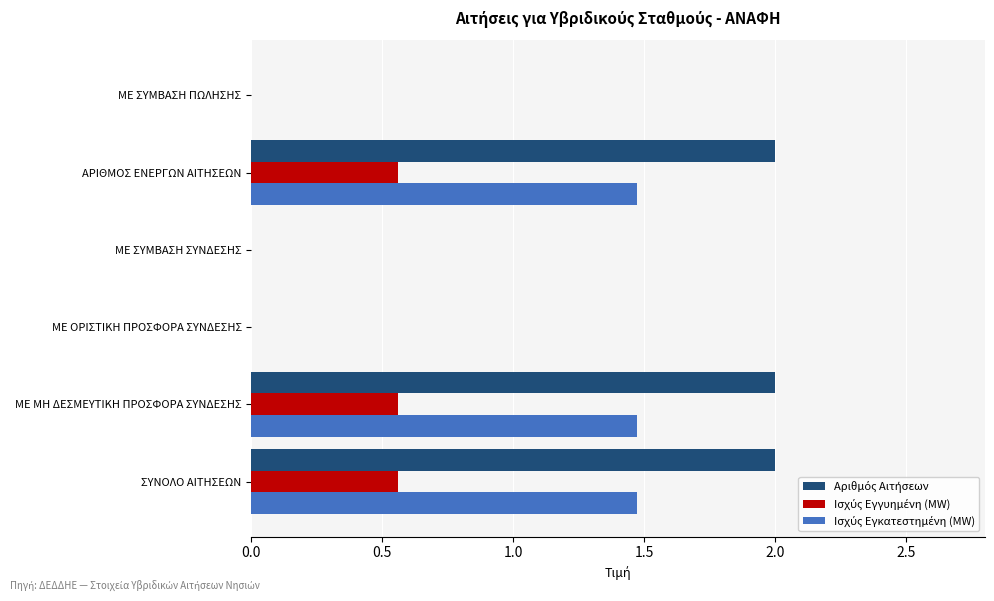

What is the maximum value shown in the chart?

2.0